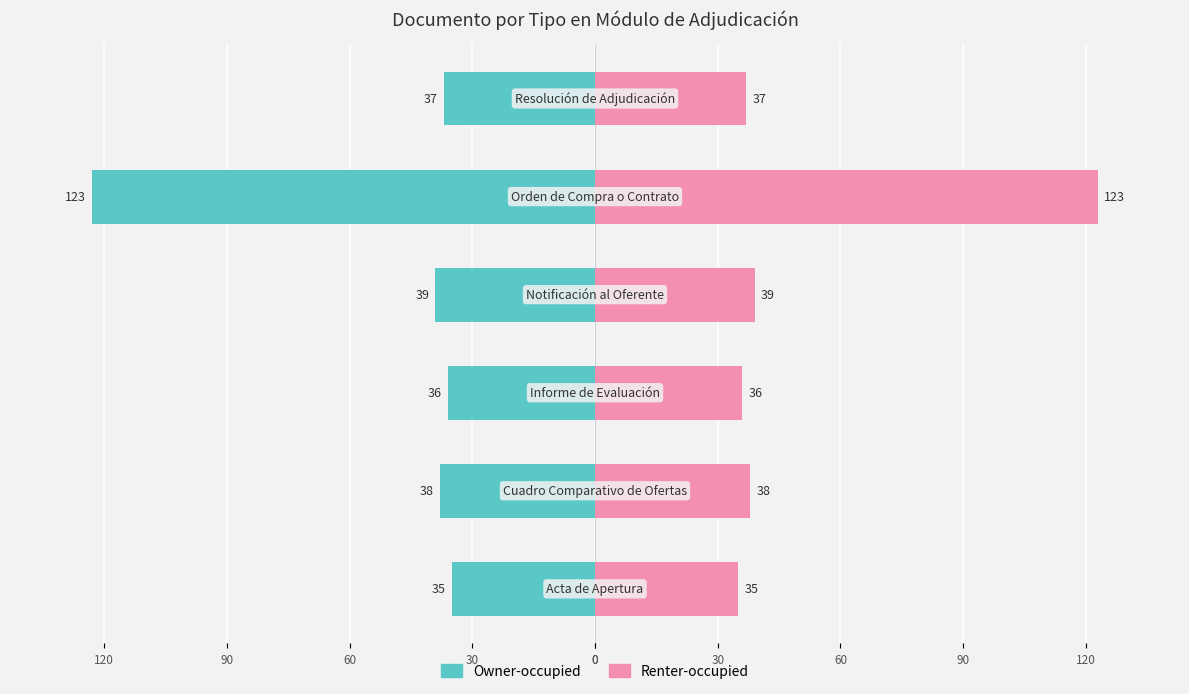

Are the bars horizontal?

Yes